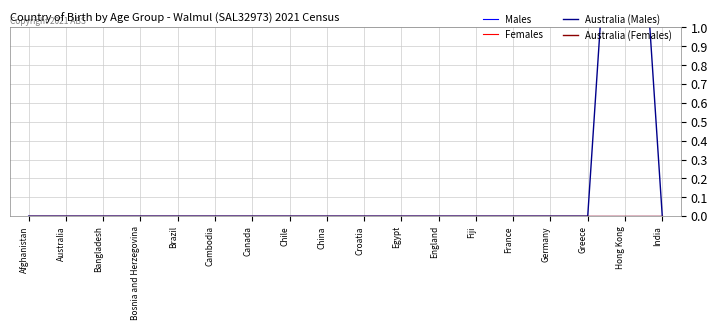

True or false: Males and Females intersect in this chart.

False